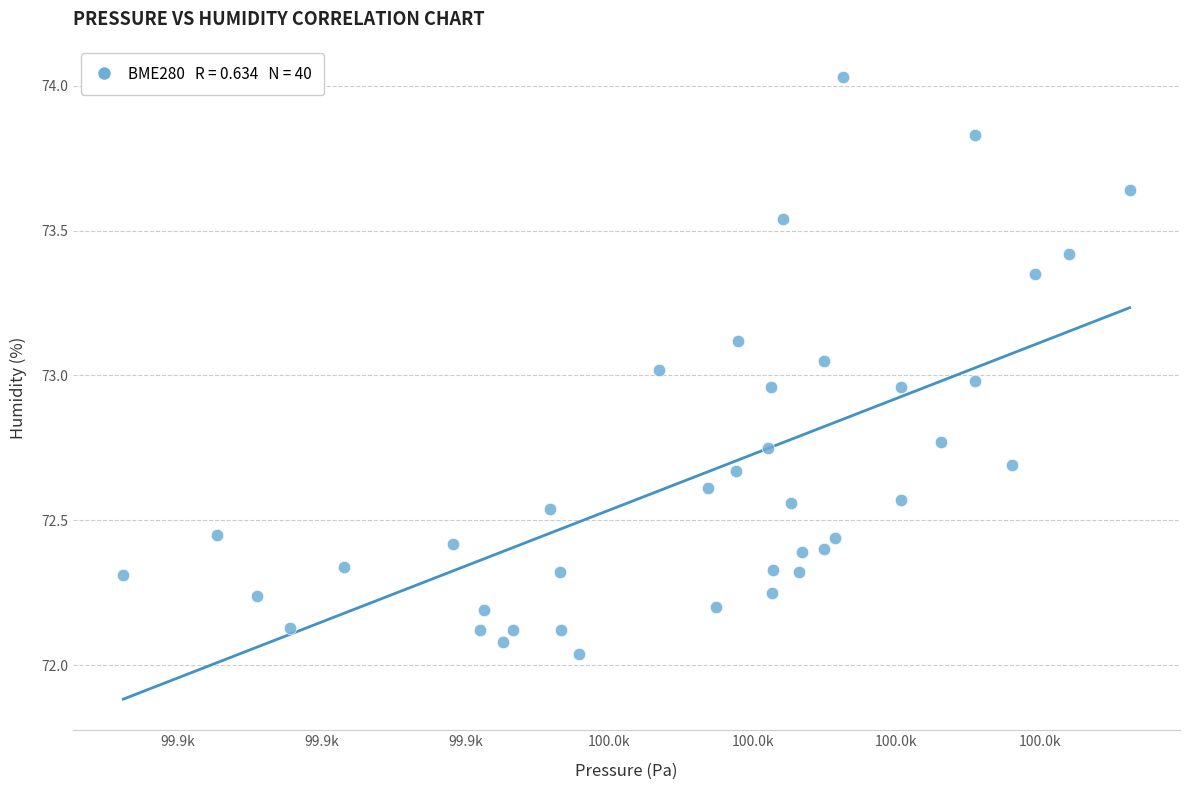

What is the range of Y values (max minus min)?

2.0